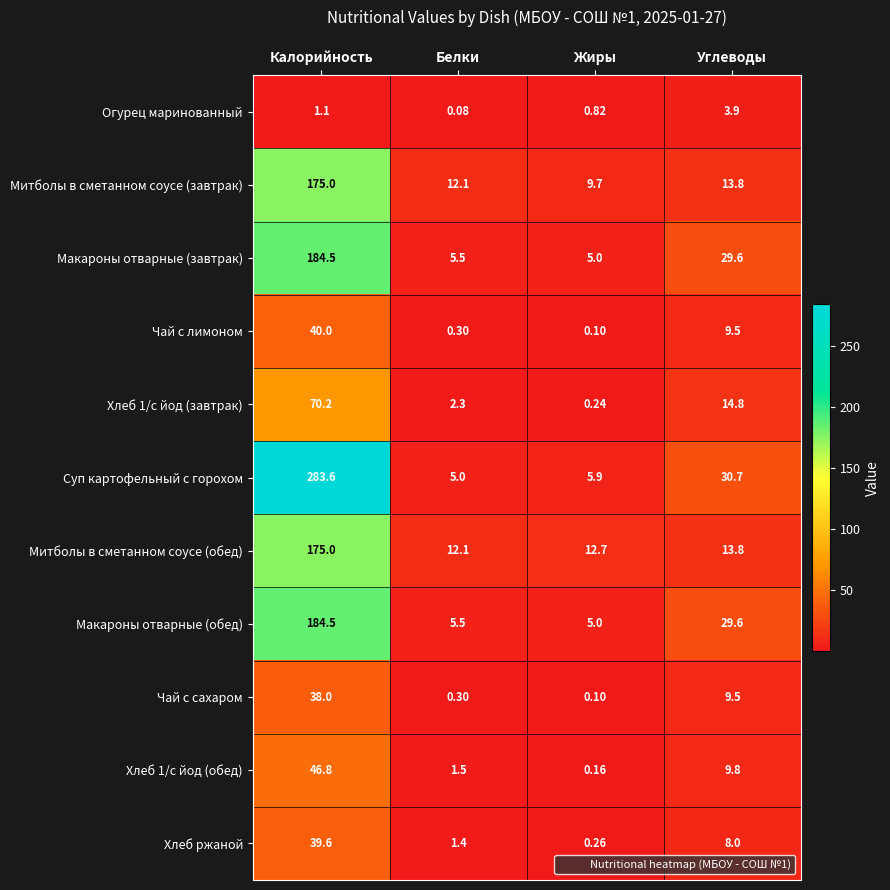

At which category is the sum across all series the highest?

Калорийность